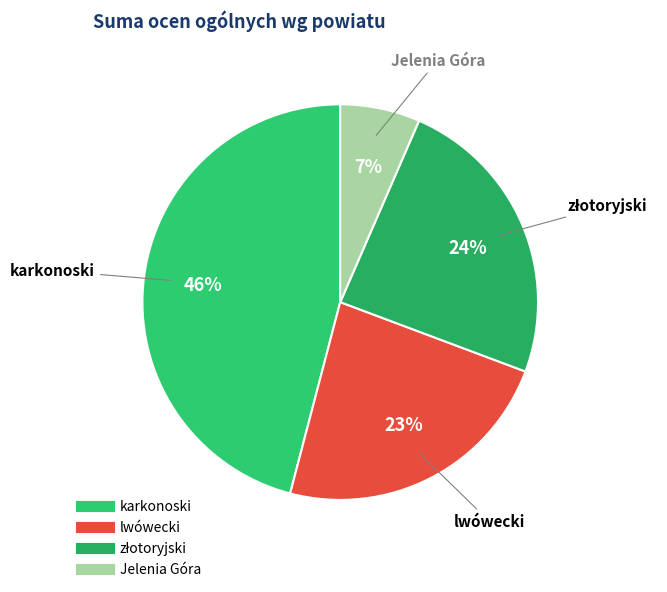

Is the sum of lwówecki and Jelenia Góra greater than half?

No